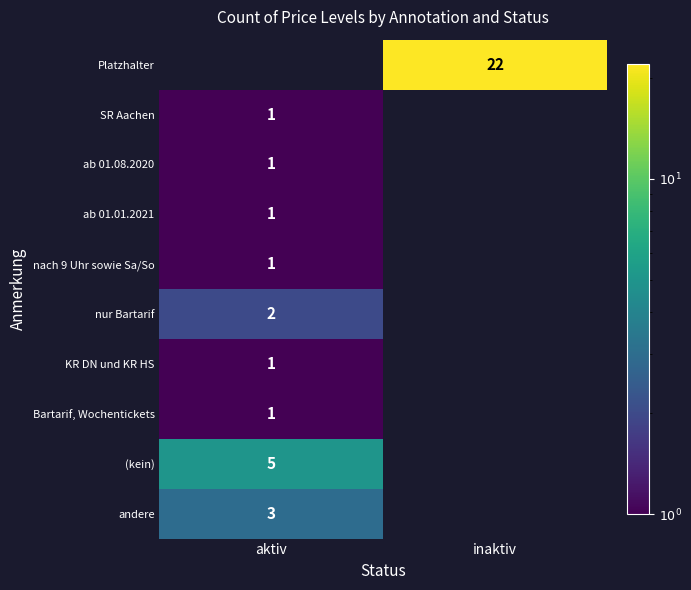

True or false: ab 01.01.2021 has a value of 1 at aktiv.

True